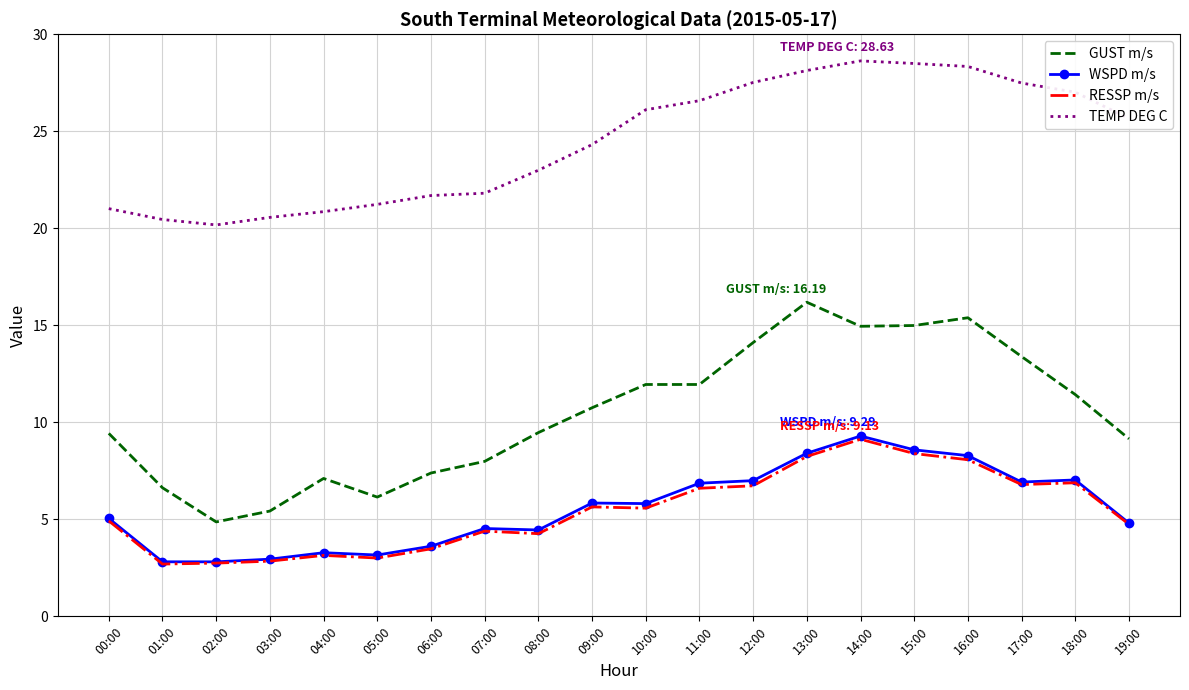

What are all the series names shown in the legend?

GUST m/s, WSPD m/s, RESSP m/s, TEMP DEG C